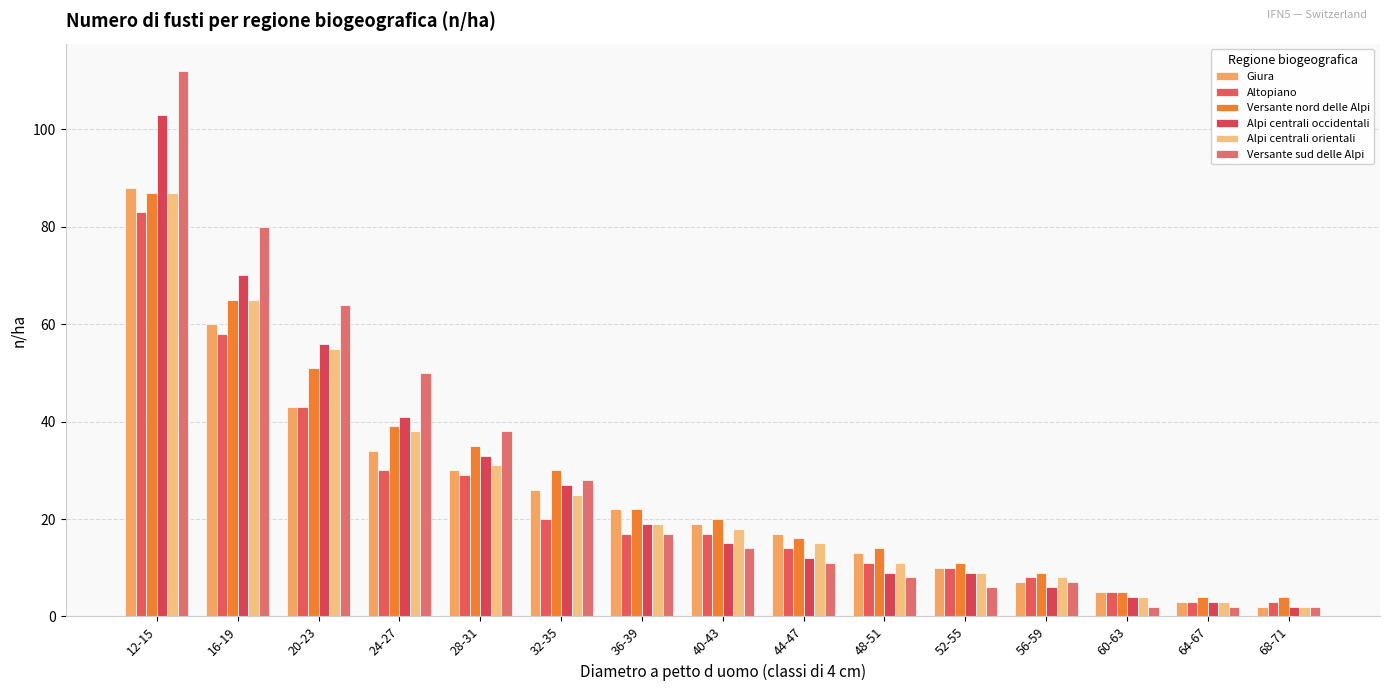

At how many categories does at least one series exceed 63?

3